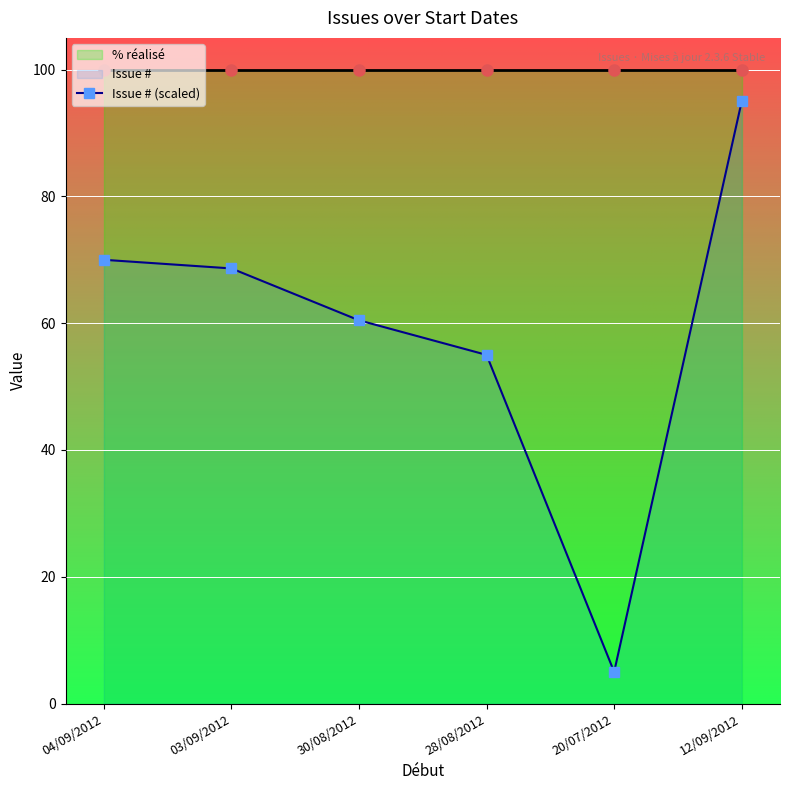

List the labels in order of Issue # (scaled) value, smallest first.

20/07/2012, 28/08/2012, 30/08/2012, 03/09/2012, 04/09/2012, 12/09/2012